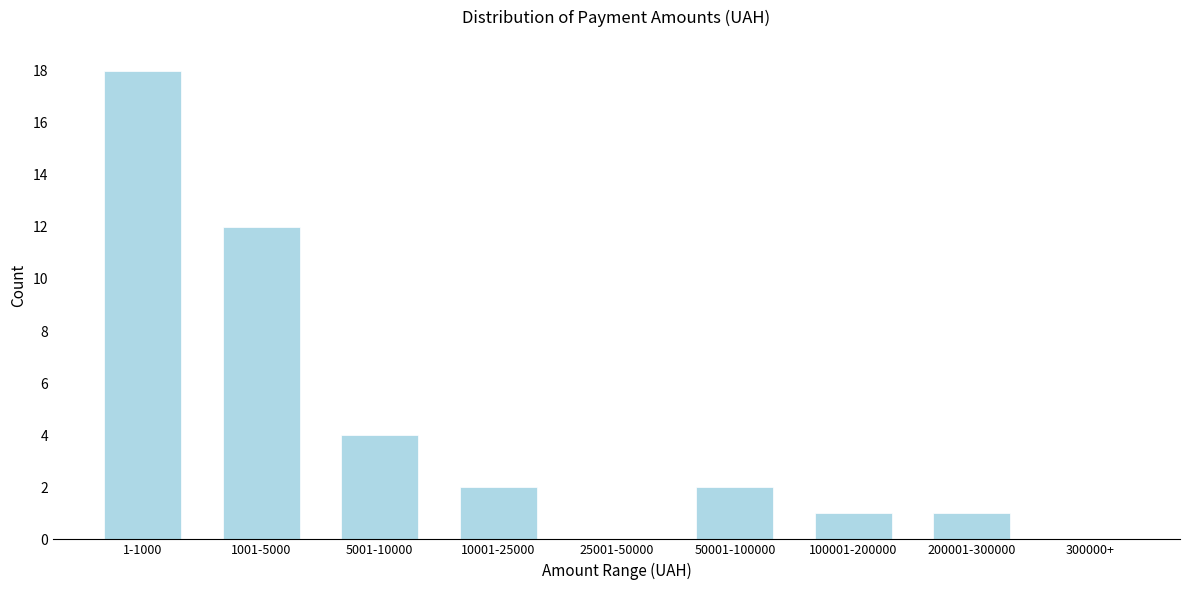

Reading left to right, transcribe all the data shown in this chart.

1-1000=18	1001-5000=12	5001-10000=4	10001-25000=2	25001-50000=0	50001-100000=2	100001-200000=1	200001-300000=1	300000+=0